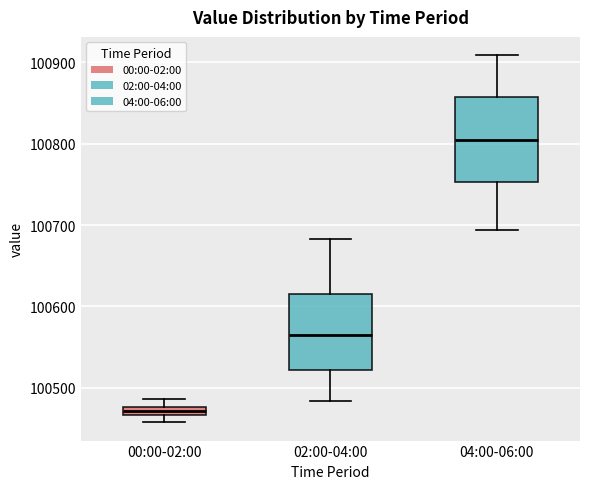

Where is the lower edge of the box for 00:00-02:00 on the y-axis? The values are not printed on the chart, so give them approximately, as read against the axis.

100470